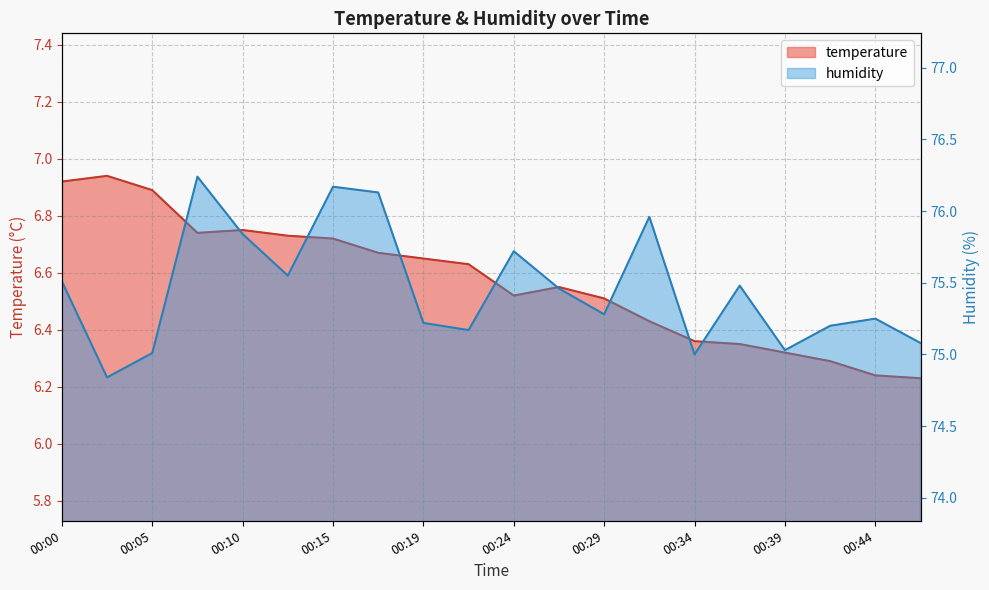

What is the total value across all series at 00:39?

81.3